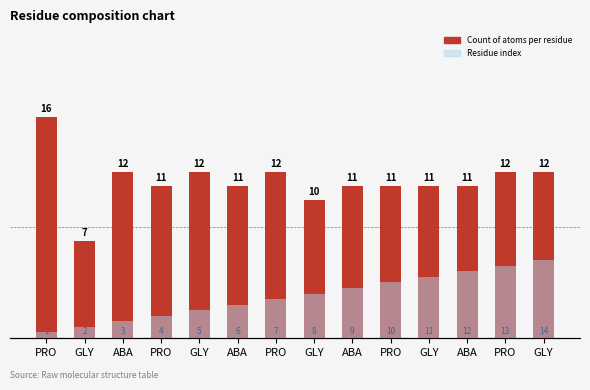

At which label is Count of atoms per residue closest to 11?

PRO